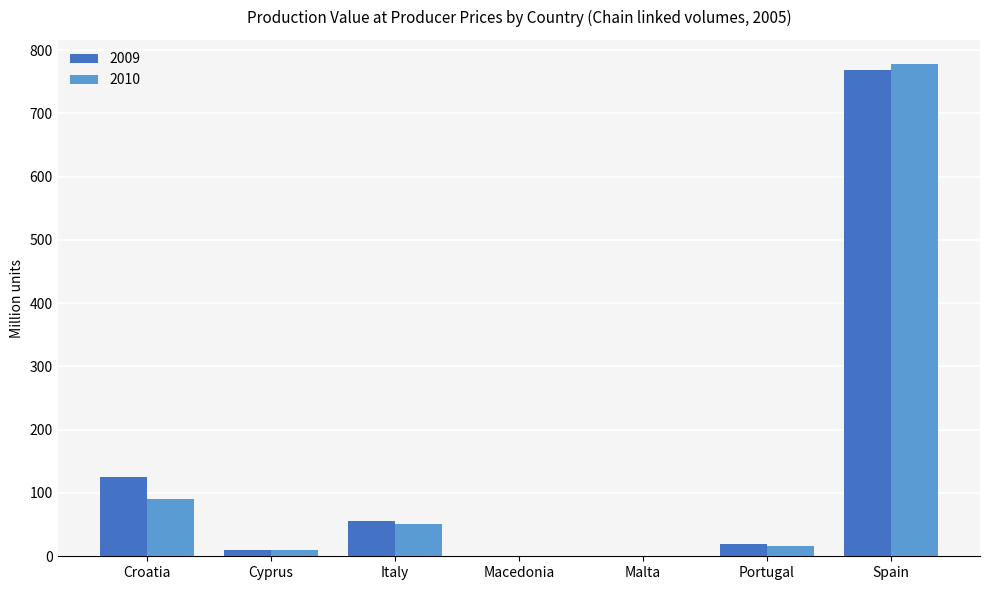

Are the bars horizontal?

No